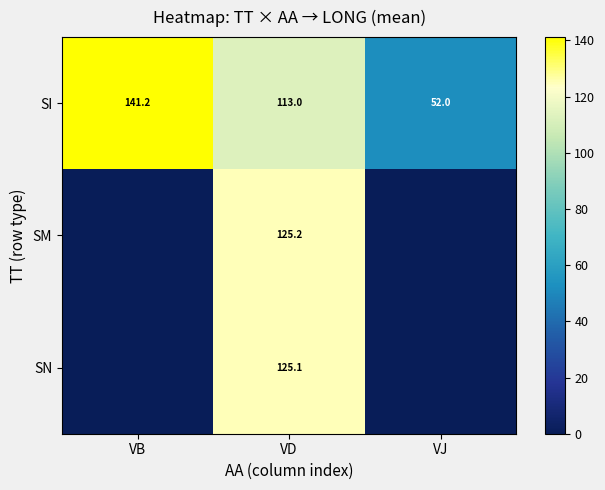

At how many categories does at least one series exceed 59?

2